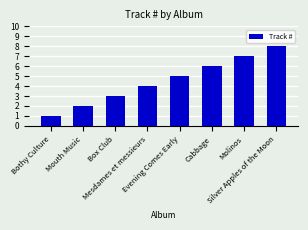

The chart shows a value of 8 at Cabbage. True or false?

False